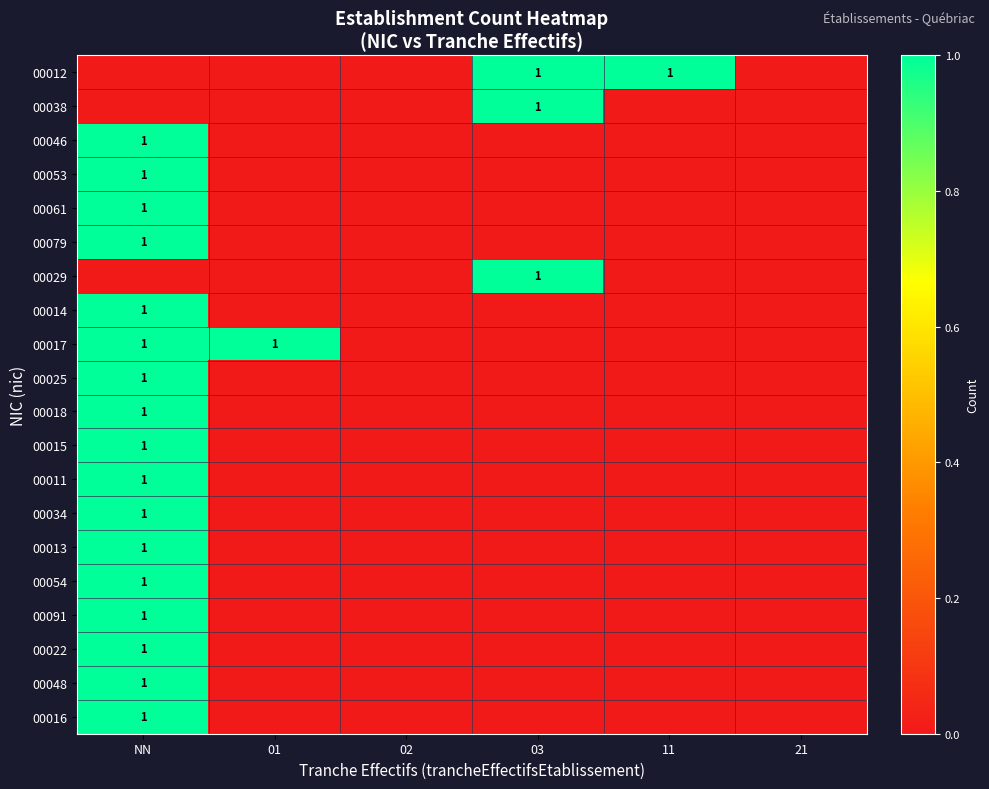

Rank the series at 03 from lowest to highest value.

00046, 00053, 00061, 00079, 00014, 00017, 00025, 00018, 00015, 00011, 00034, 00013, 00054, 00091, 00022, 00048, 00016, 00012, 00038, 00029